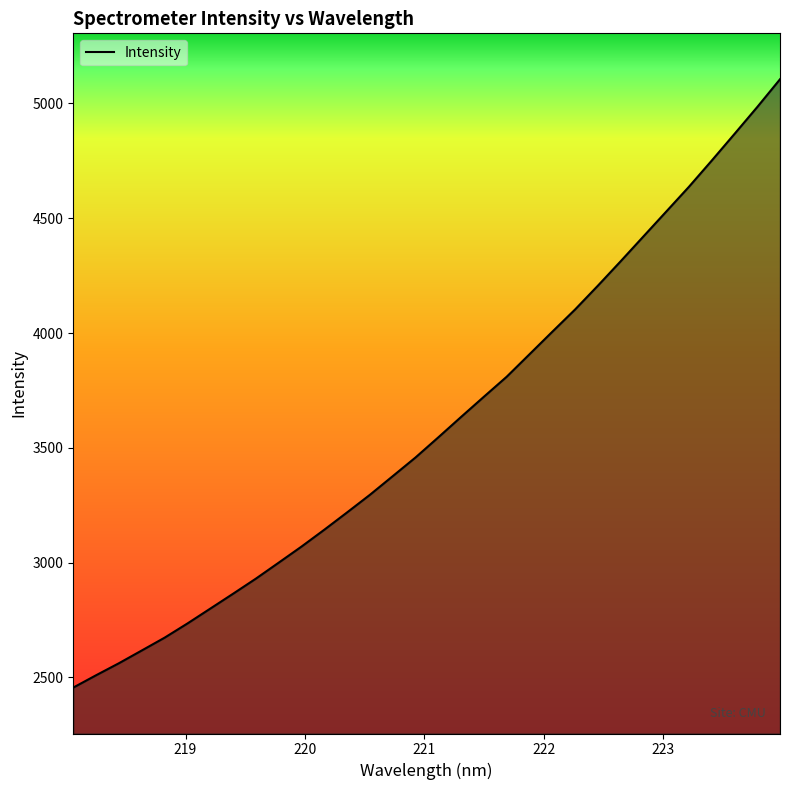

What is the minimum value shown in the chart?

2455.8